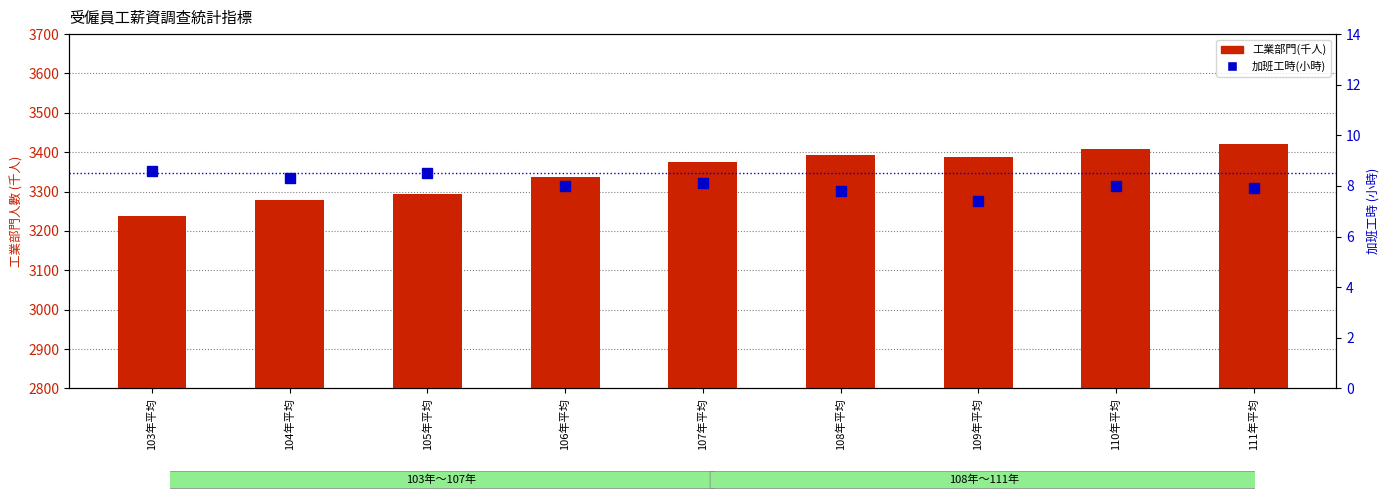

Which series has the largest total across all categories?

工業部門(千人)